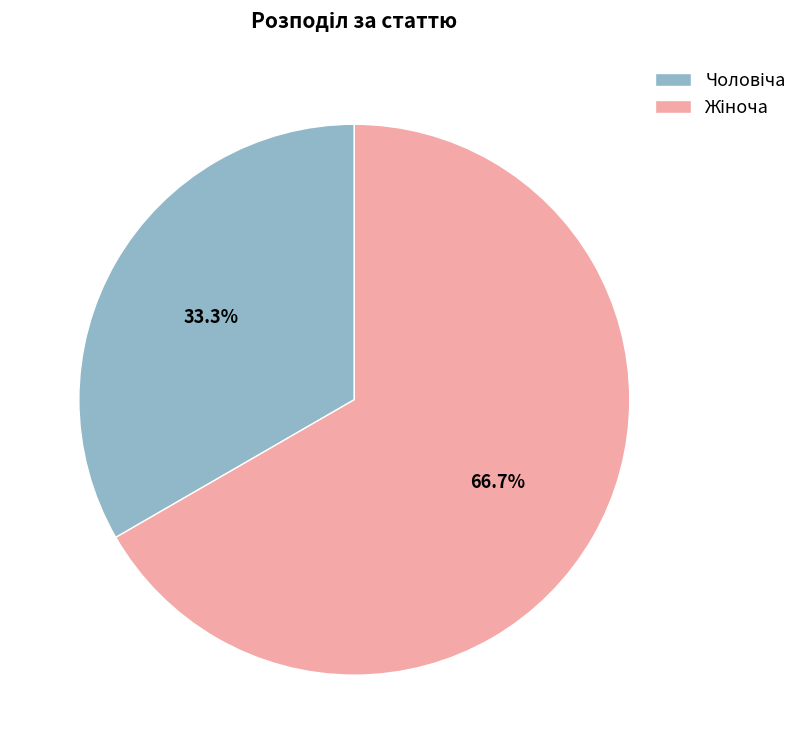

Is there any slice that represents more than half of the pie?

Yes